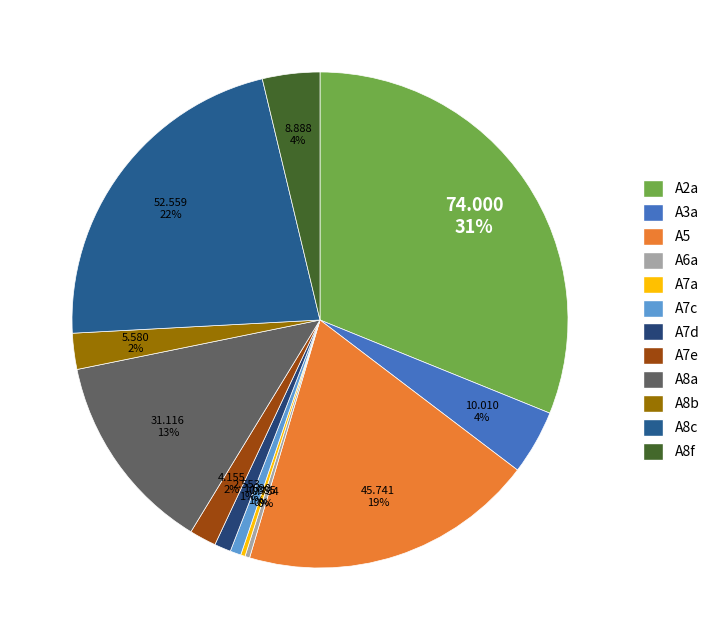

How many slices are in this pie chart?

12